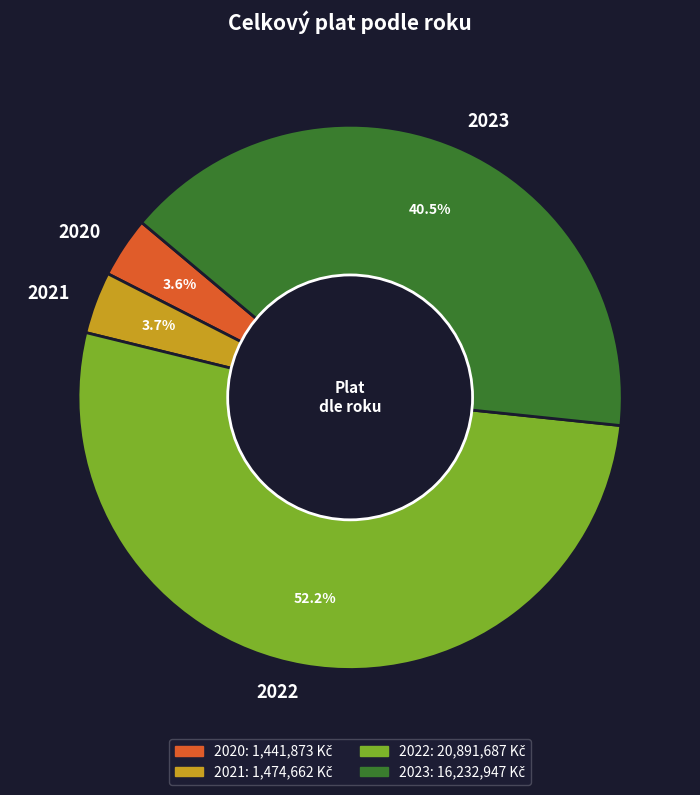

How many segments does this pie chart have?

4